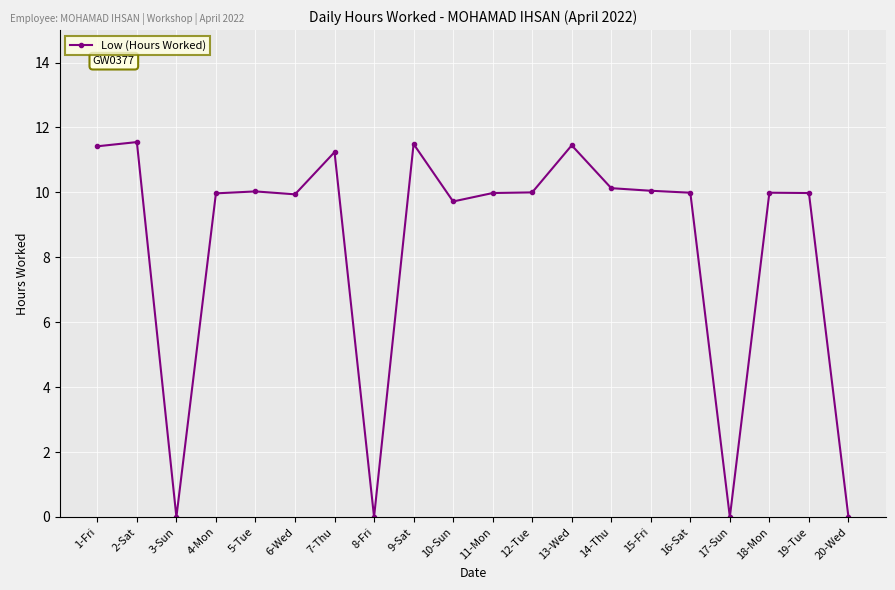

What is the difference between the second highest and second lowest values?

11.5